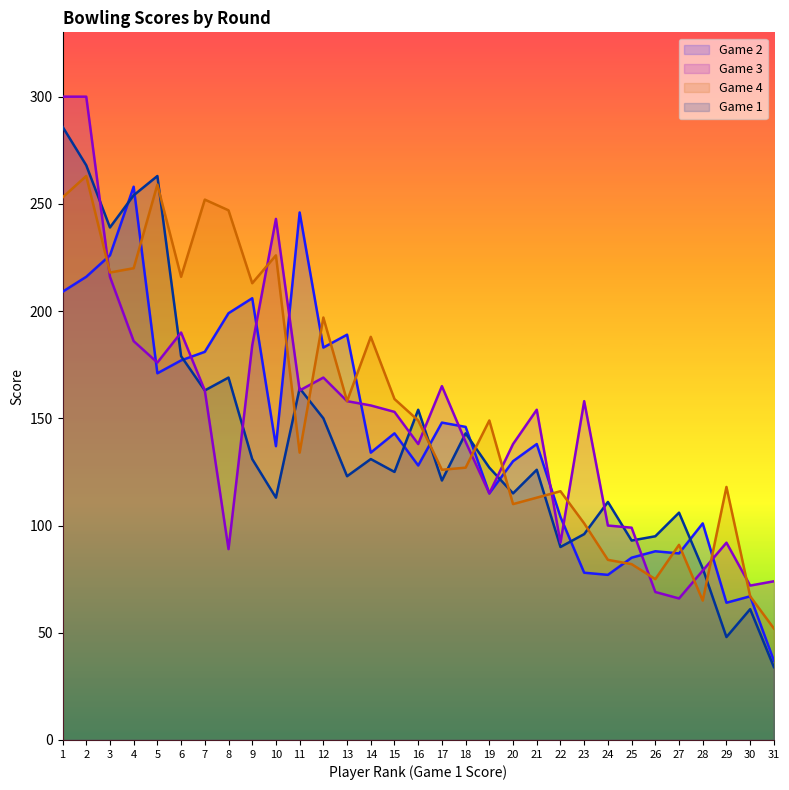

Which series has the widest spread of values?

Game 1